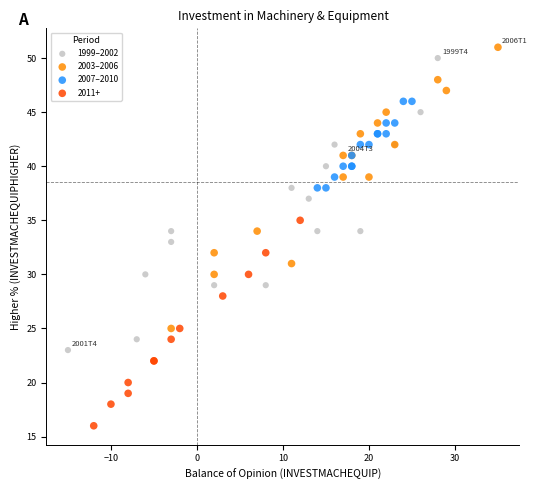

Which series reaches the minimum Y coordinate?

2011+